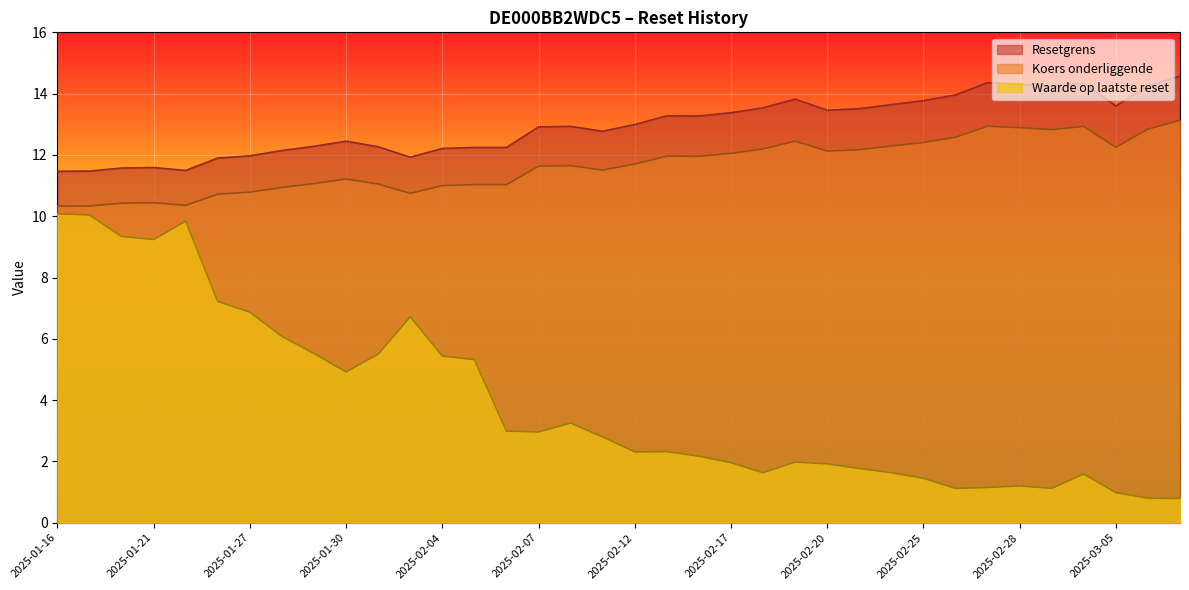

True or false: Waarde op laatste reset and Resetgrens cross at least once.

False